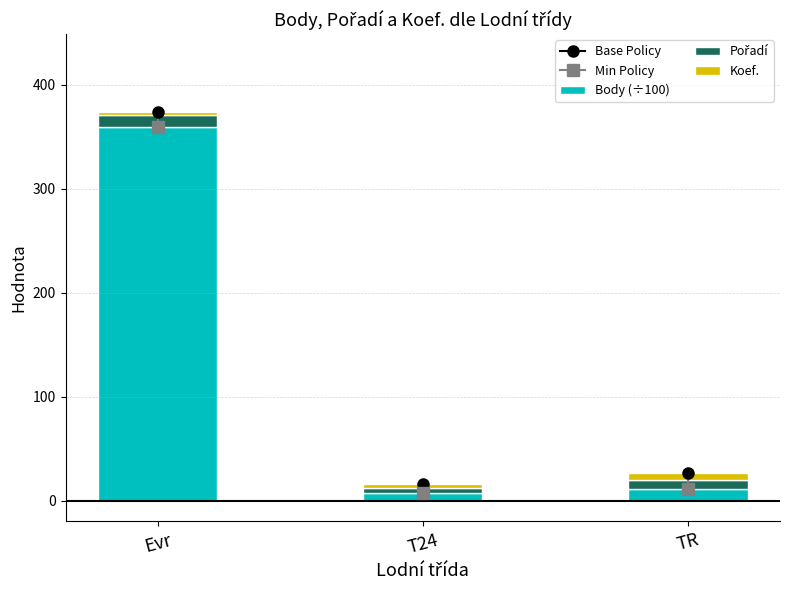

Reading left to right, what are all the values shown in this chart?

Body (÷100): Evr=360.0	T24=7.2	TR=11.3
Pořadí: Evr=11.0	T24=5.0	TR=9.0
Koef.: Evr=3.0	T24=4.0	TR=6.0